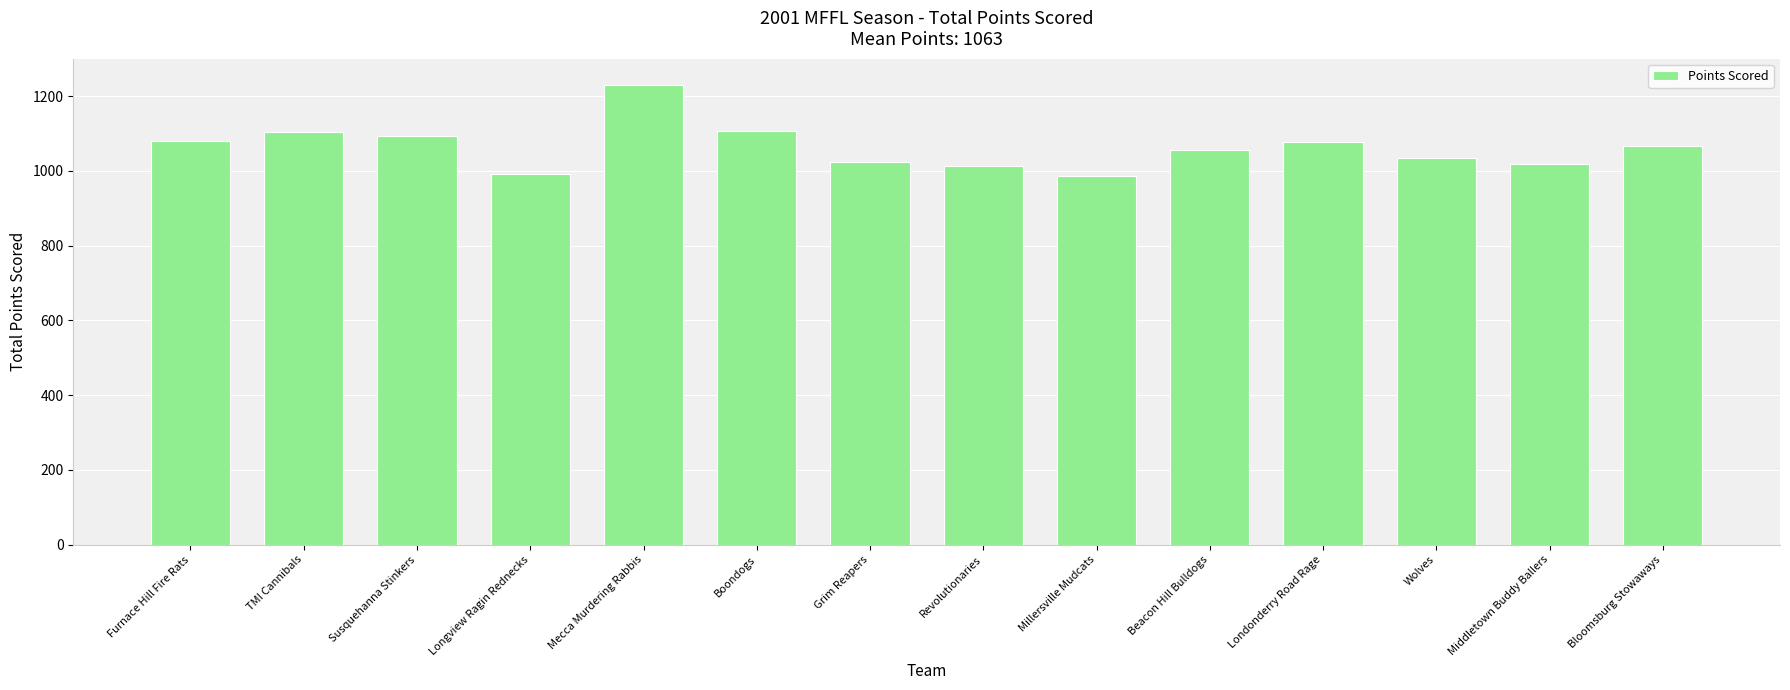

Which has a higher value, Boondogs or Longview Ragin Rednecks?

Boondogs